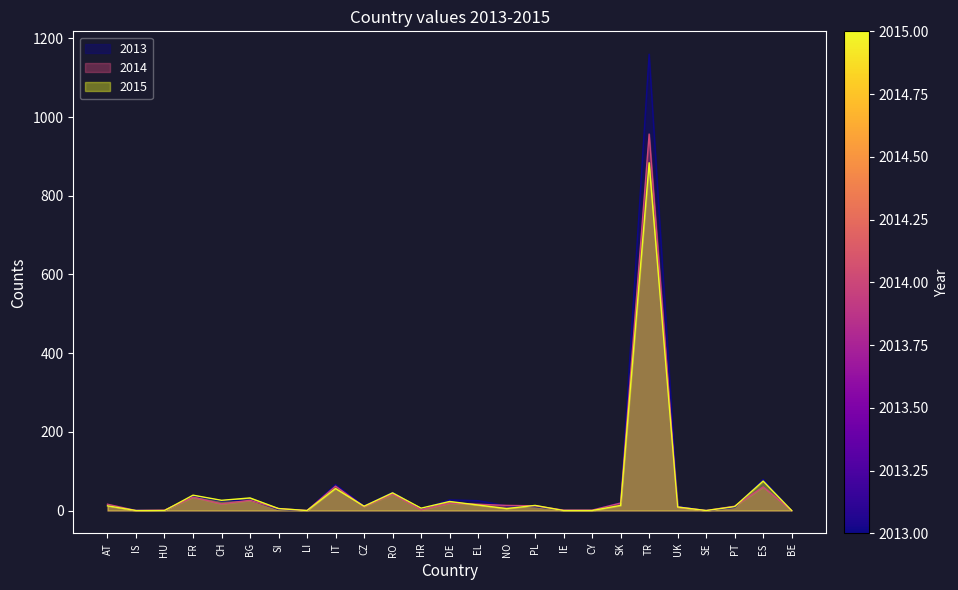

Is the value of 2013 at PT greater than the value of 2014 at CY?

Yes